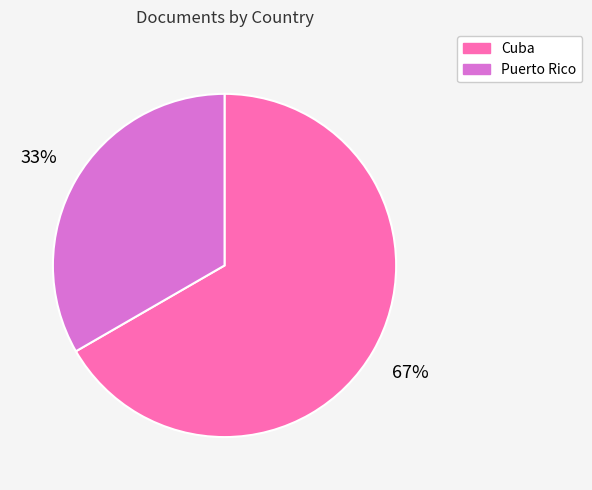

To the nearest percent, what portion does Puerto Rico represent?

33%